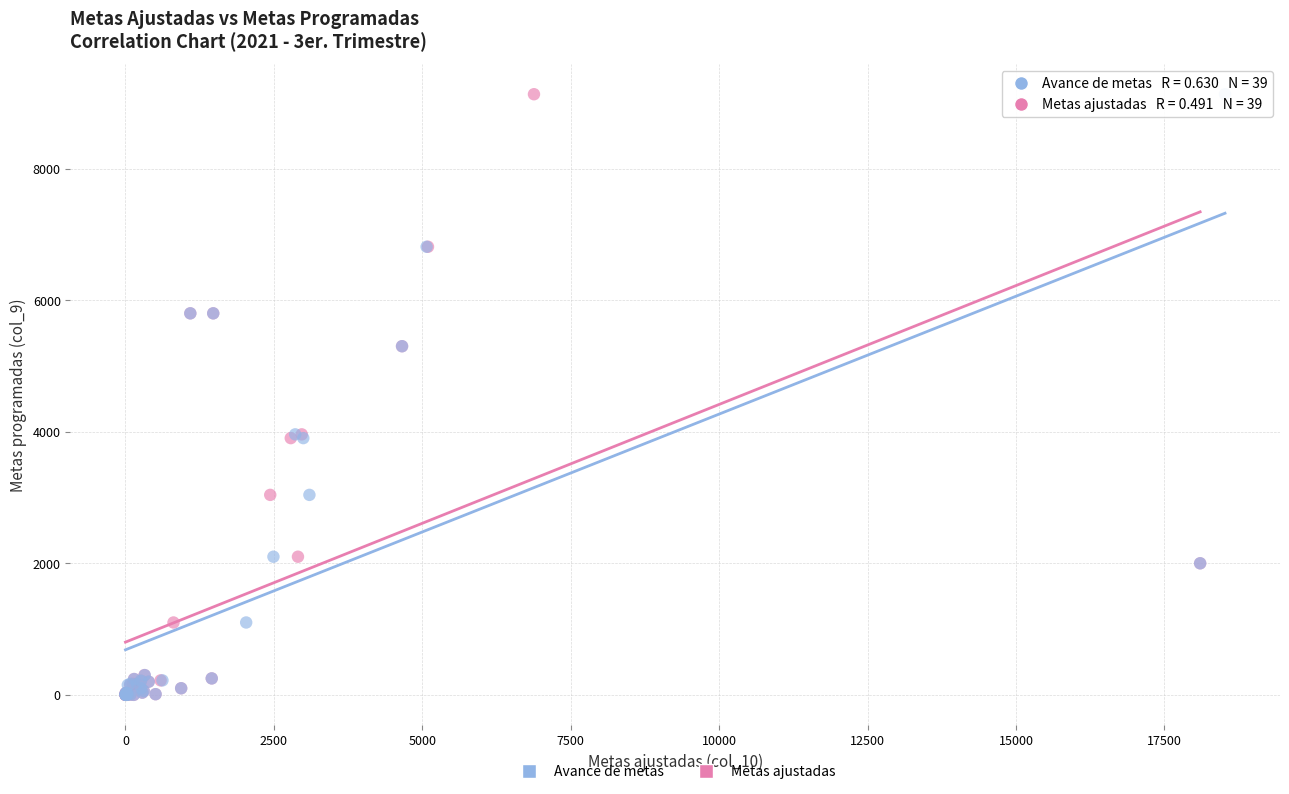

What are all the series names shown in the legend?

Avance de metas, Metas ajustadas